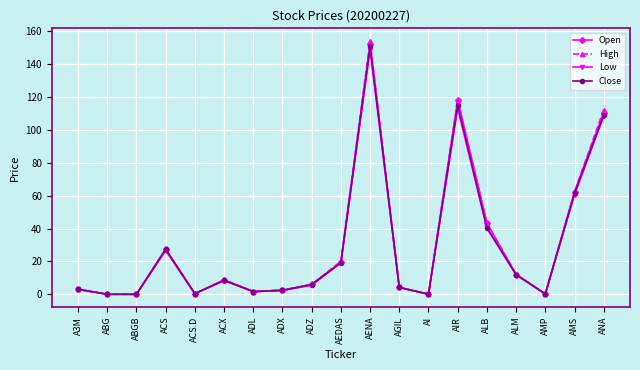

What is the average value of the Low series?

29.2